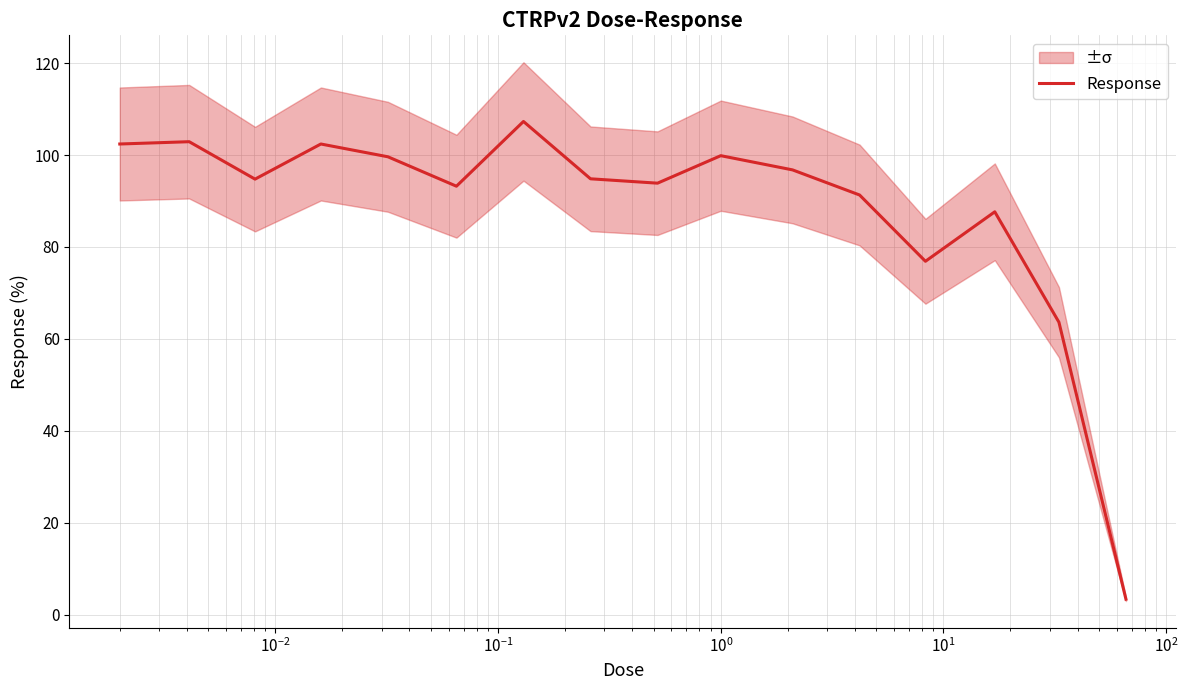

What is the value of the 16th point from the left?

3.4